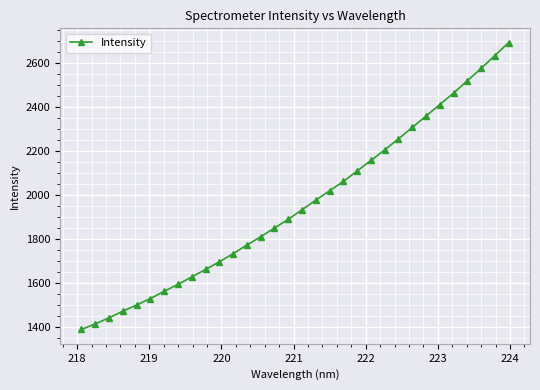

How many categories are shown in the chart?

32